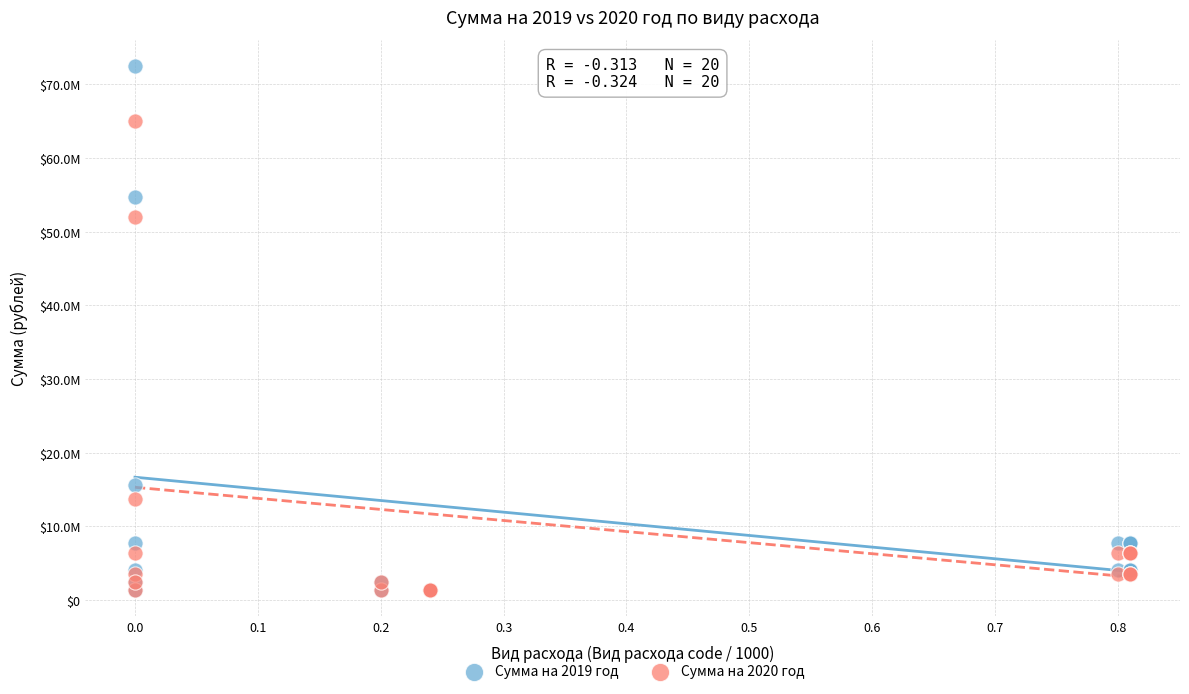

Which series contains the highest Y value?

Сумма на 2019 год